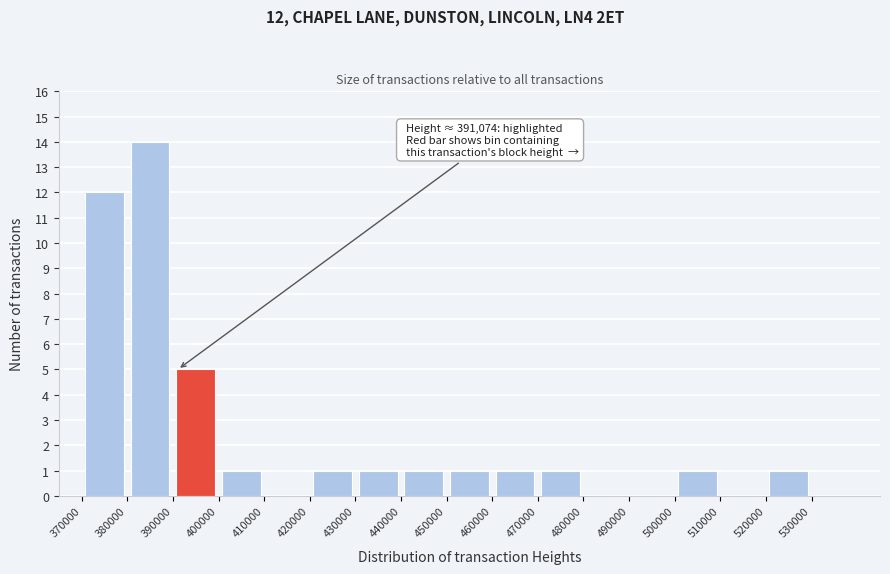

Over which range of the x-axis is the bar tallest?

380000 to 390000